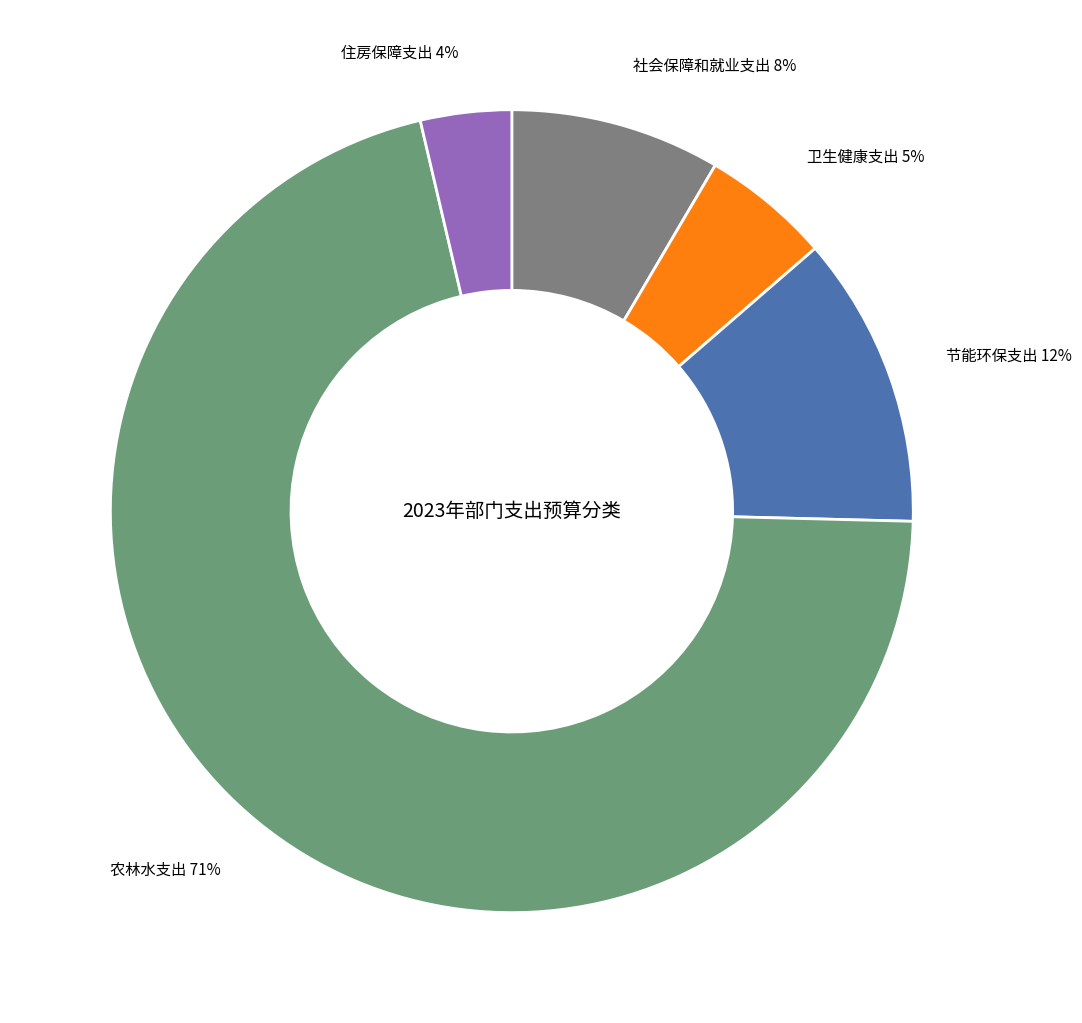

How many slices are in this pie chart?

5